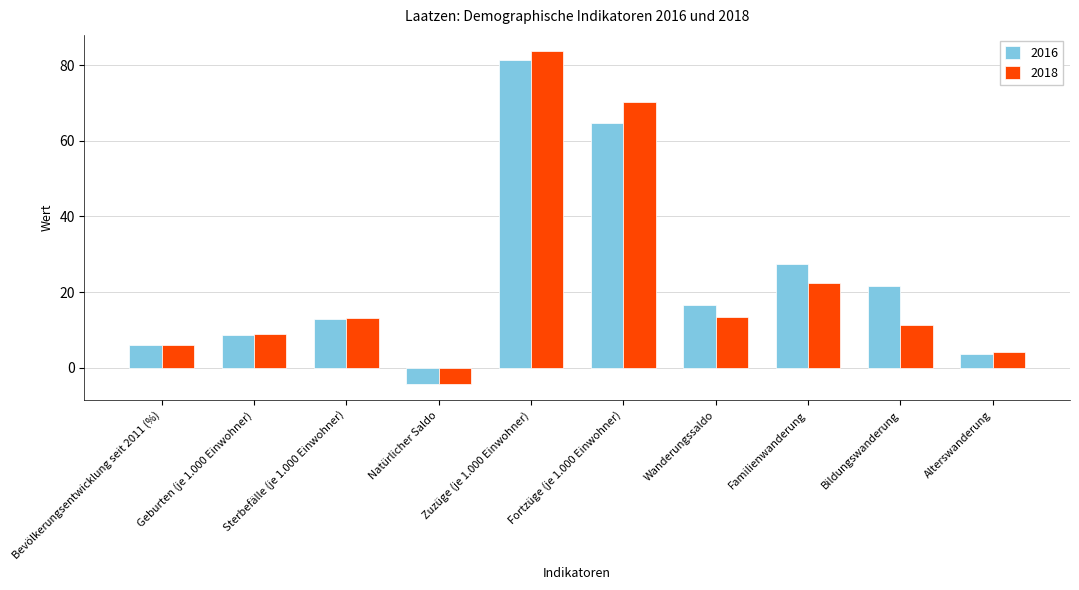

Read the 2018 value at Alterswanderung.

4.1